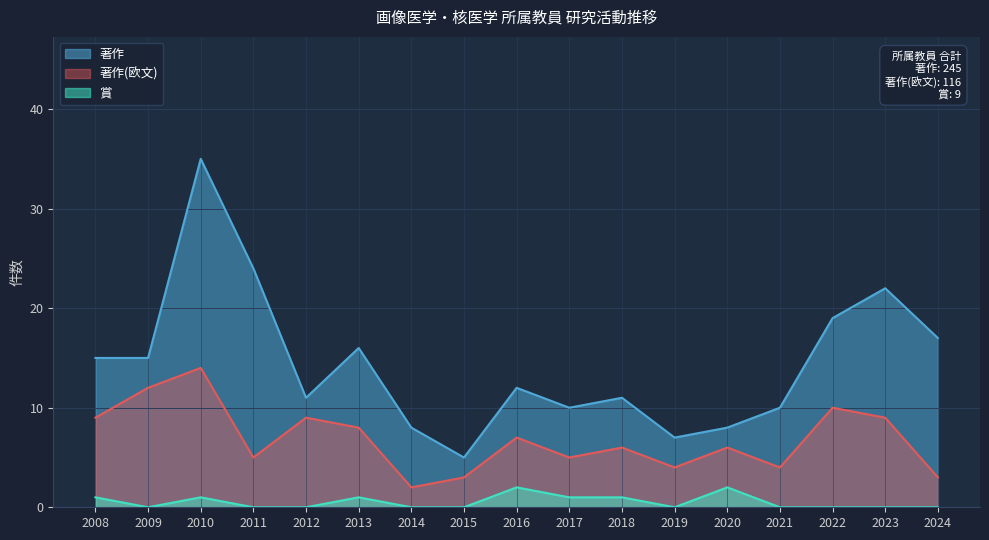

True or false: 著作 and 著作(欧文) intersect in this chart.

False